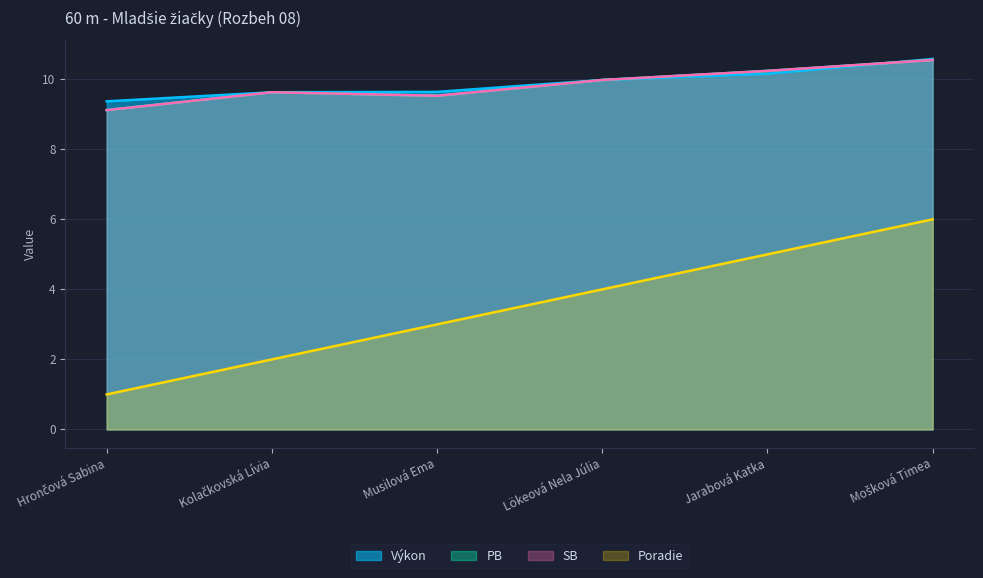

What is the value of the PB point at the 1st from the left?

9.1